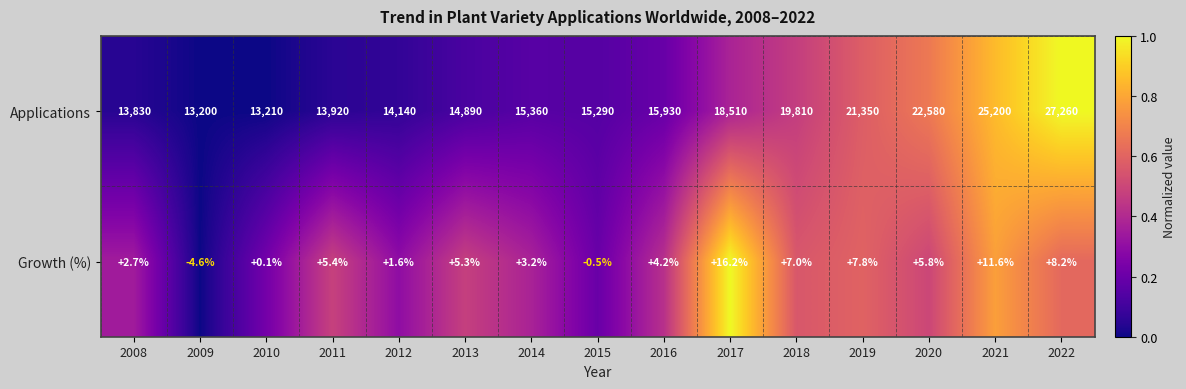

What value does the Applications series have at 2008?

13830.0